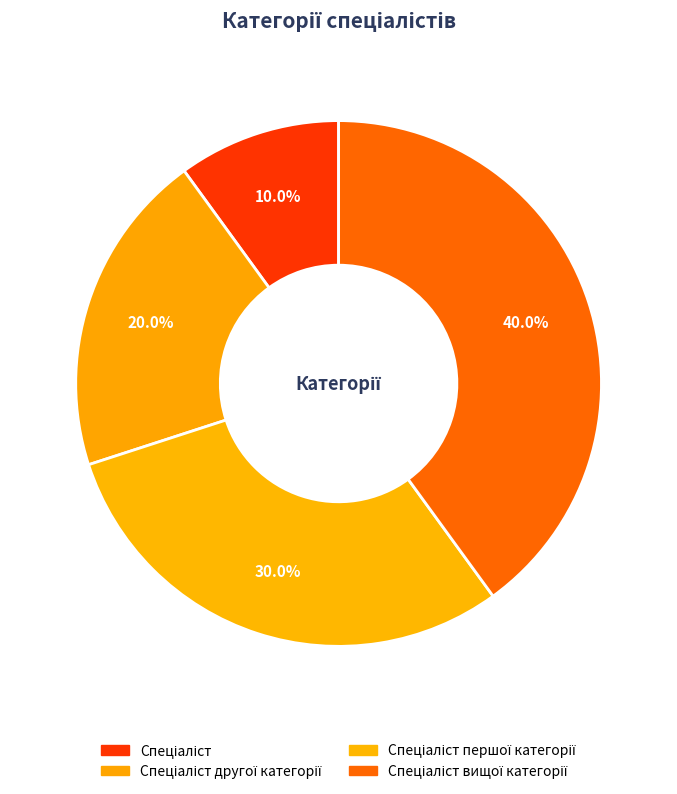

The Спеціаліст першої категорії slice represents 17% of the pie. True or false?

False